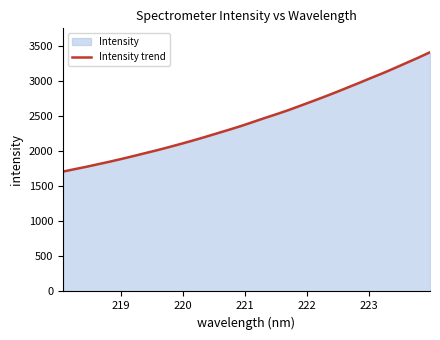

What is the difference between the maximum and minimum values?

1702.2